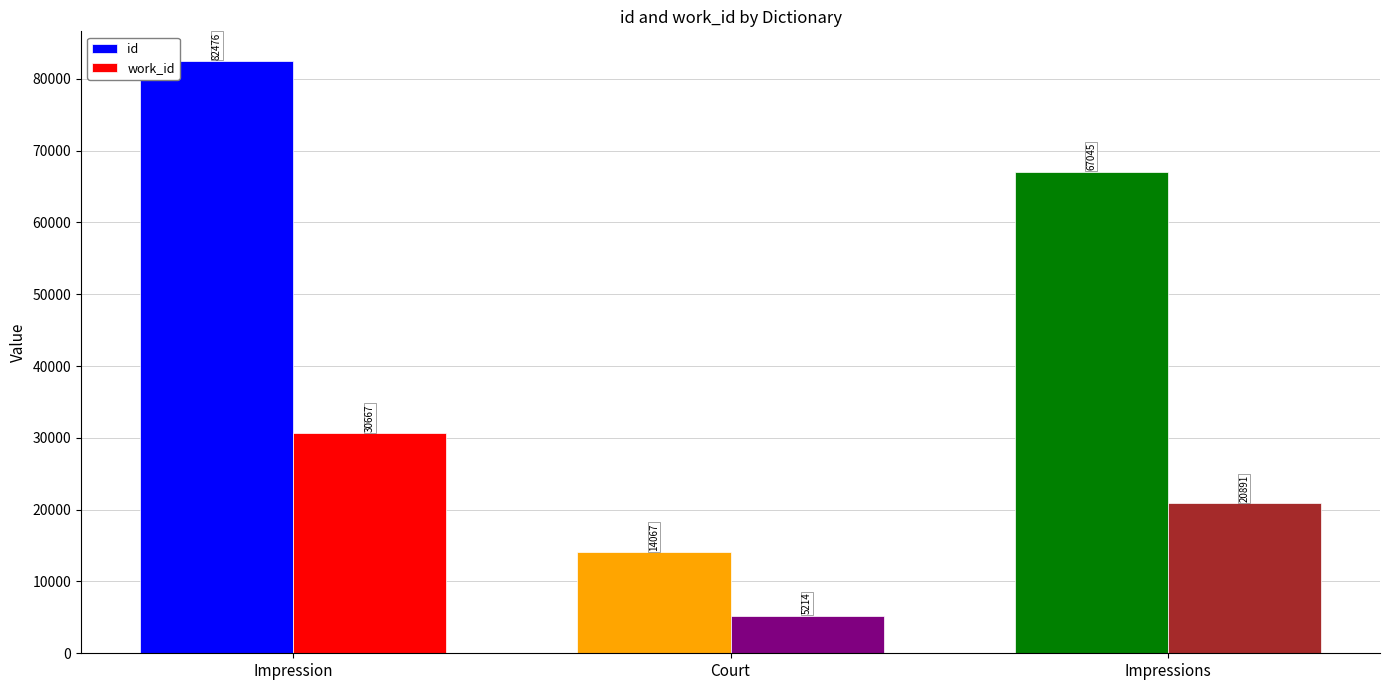

Where is work_id nearest to the value 17940?

Impressions